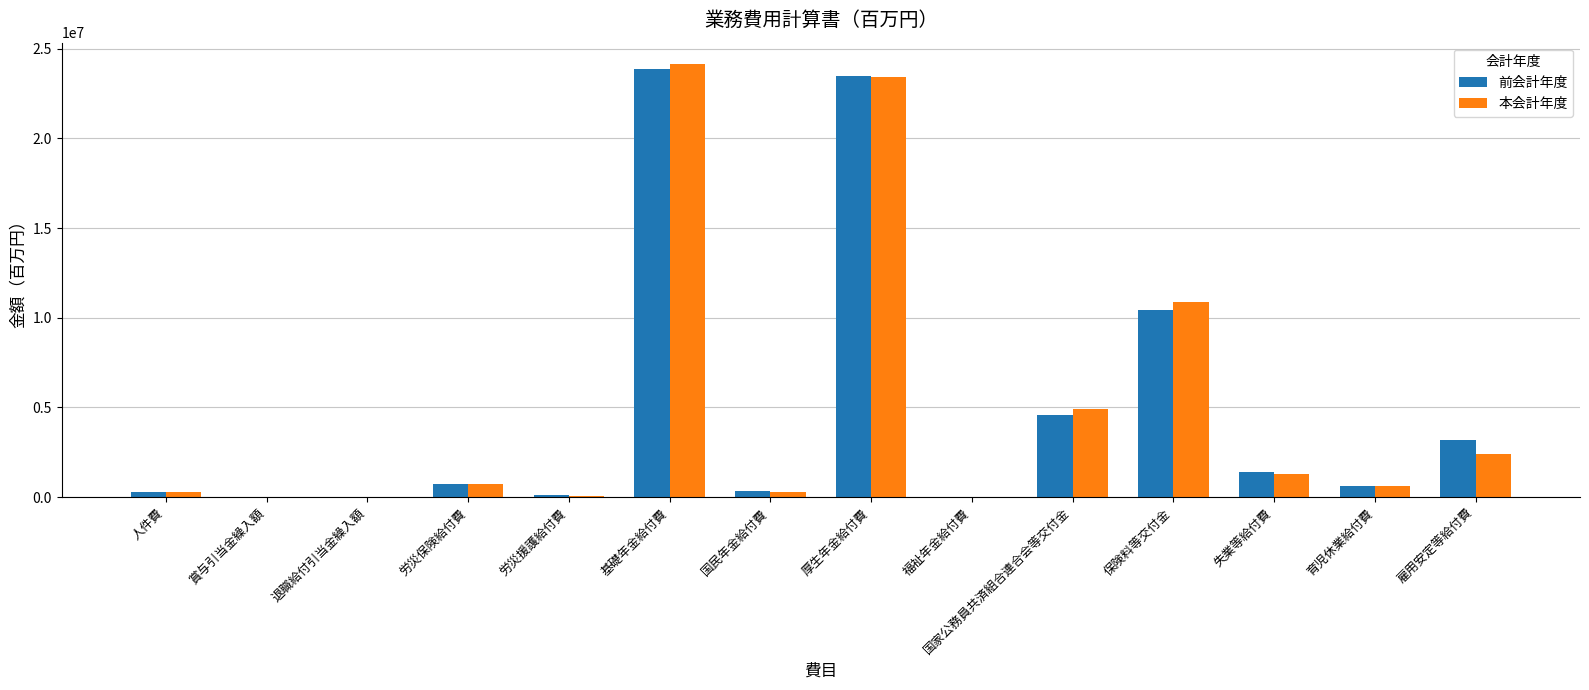

At which label is 前会計年度 closest to 11937423?

保険料等交付金